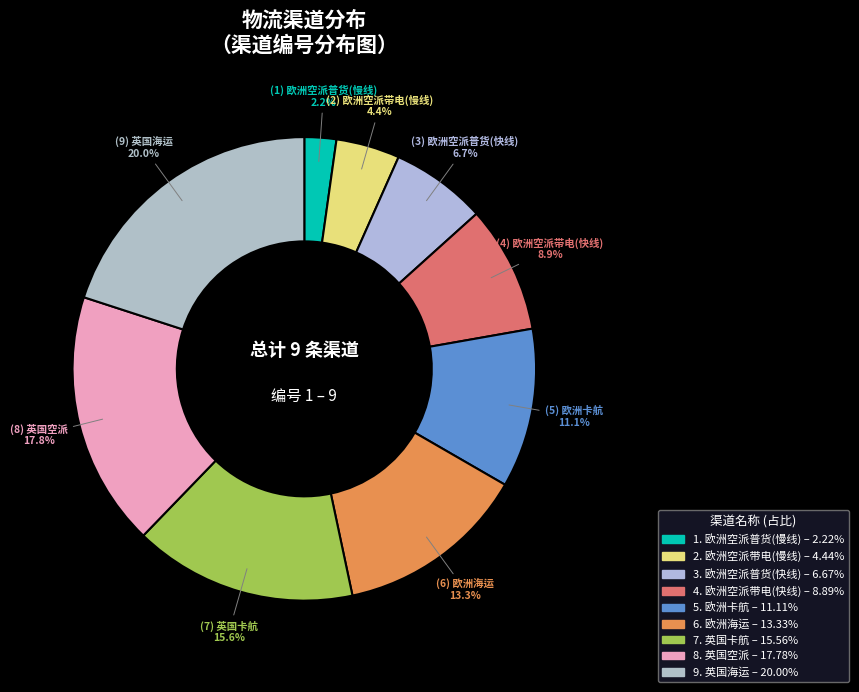

Rank the categories by value from lowest to highest.

欧洲空派普货(慢线), 欧洲空派带电(慢线), 欧洲空派普货(快线), 欧洲空派带电(快线), 欧洲卡航, 欧洲海运, 英国卡航, 英国空派, 英国海运